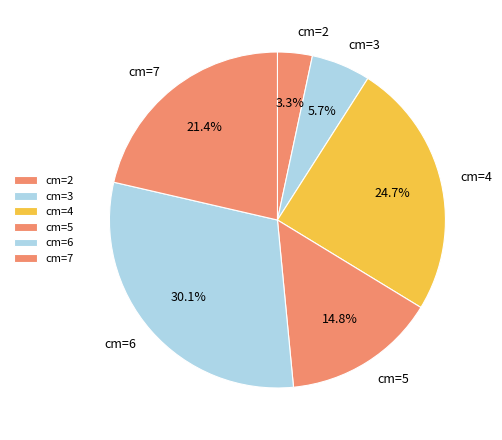

Combined, do cm=6 and cm=4 account for over 50%?

Yes